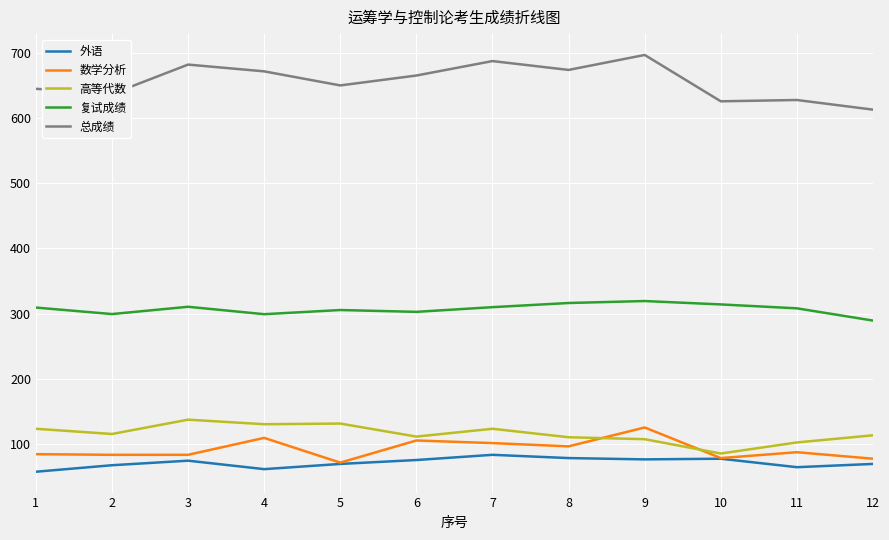

How many lines are shown in the chart?

5